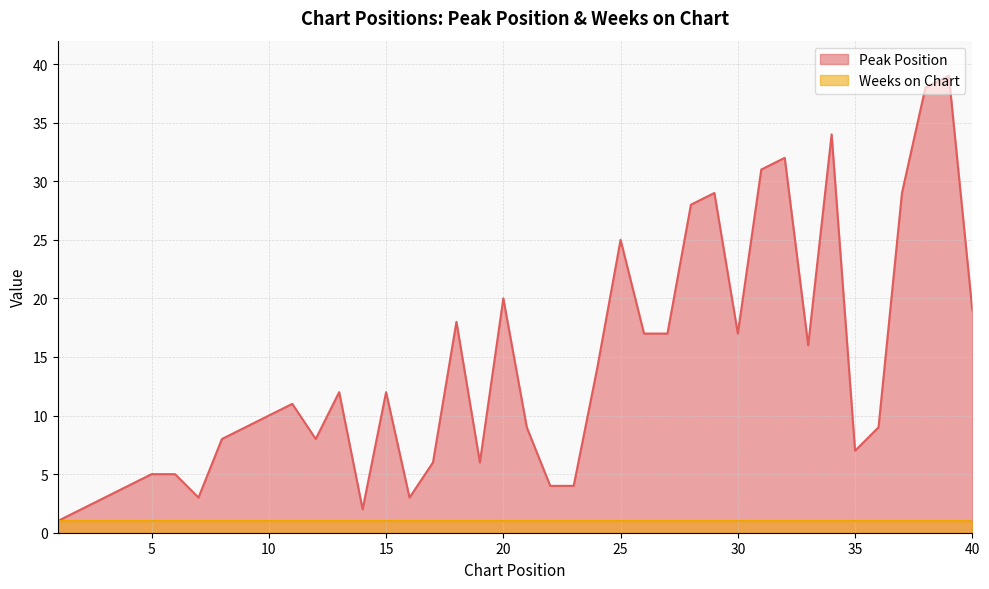

Read the value at 31, to the nearest 10.

30